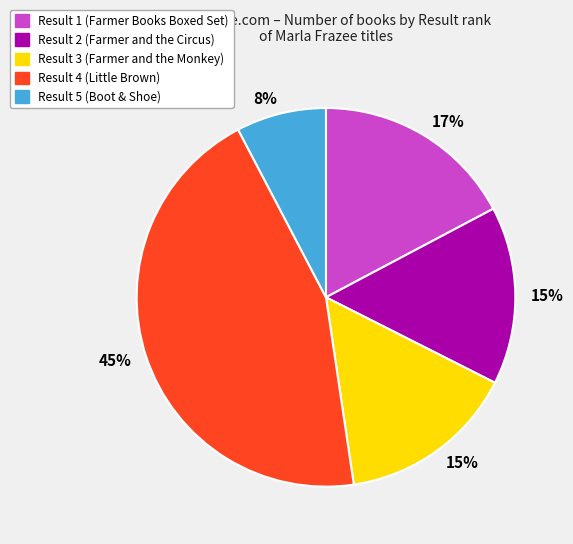

To the nearest percent, what is the average slice percentage?

20%